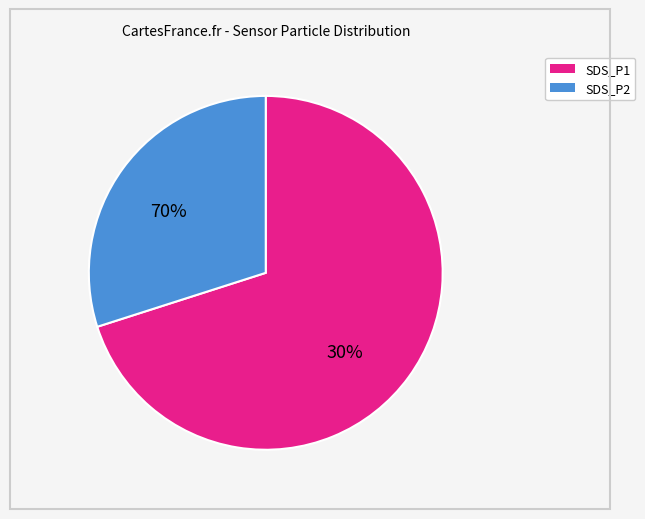

Count the number of slices in the pie.

2